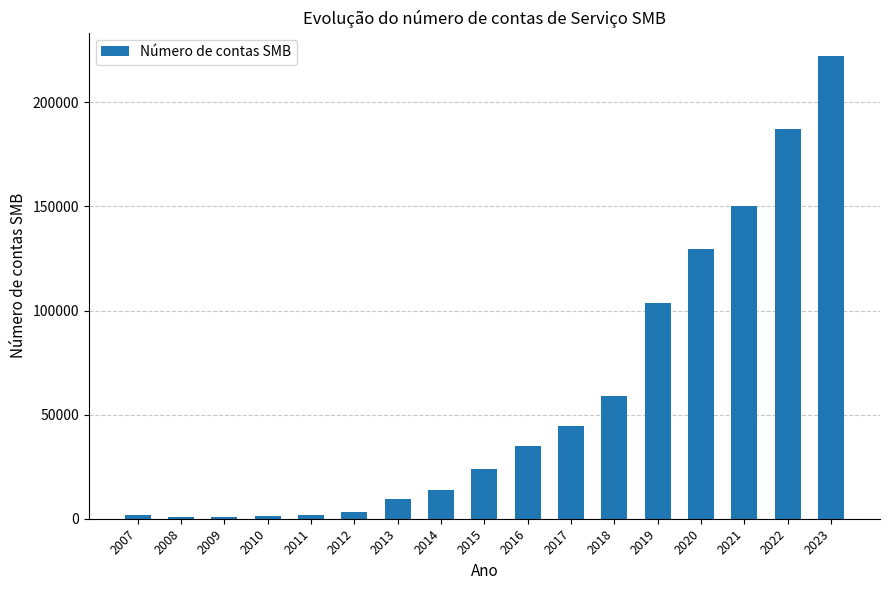

What is the change in value from 2011 to 2014?

+12193